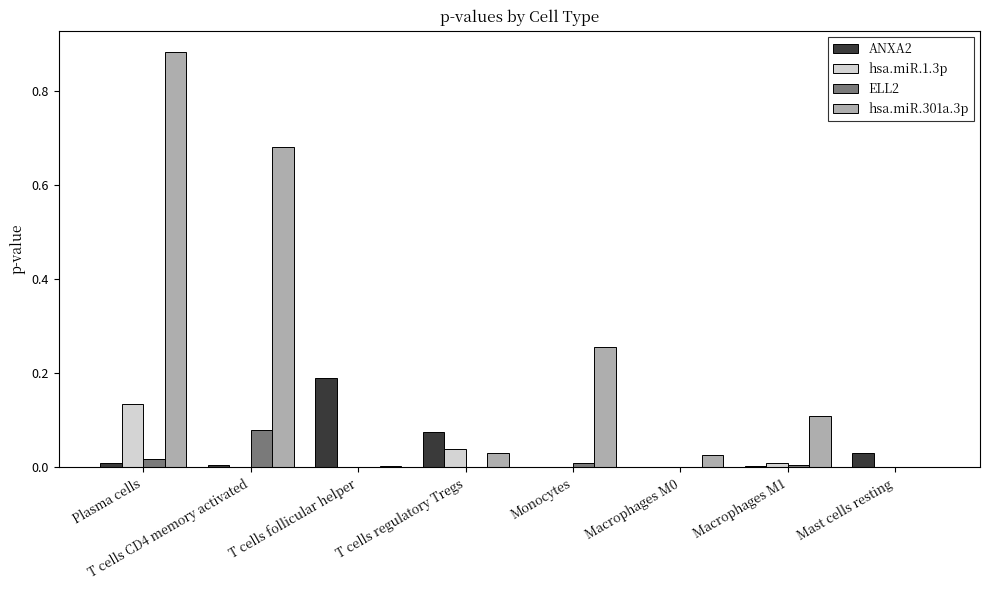

At which category is the sum across all series the highest?

Plasma cells